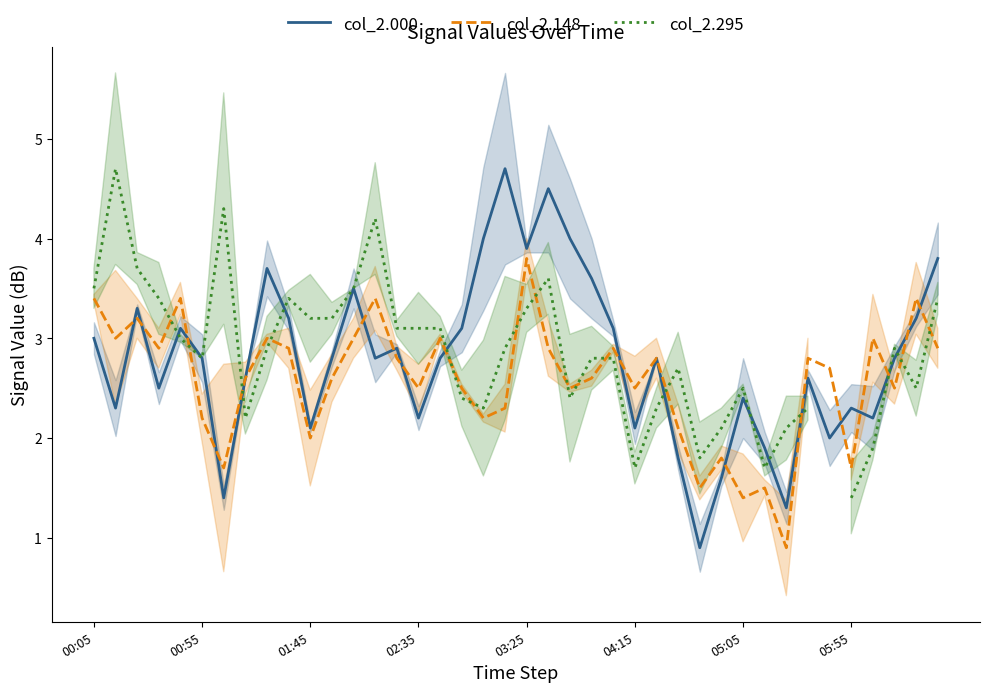

True or false: col_2.148 and col_2.000 cross at least once.

True